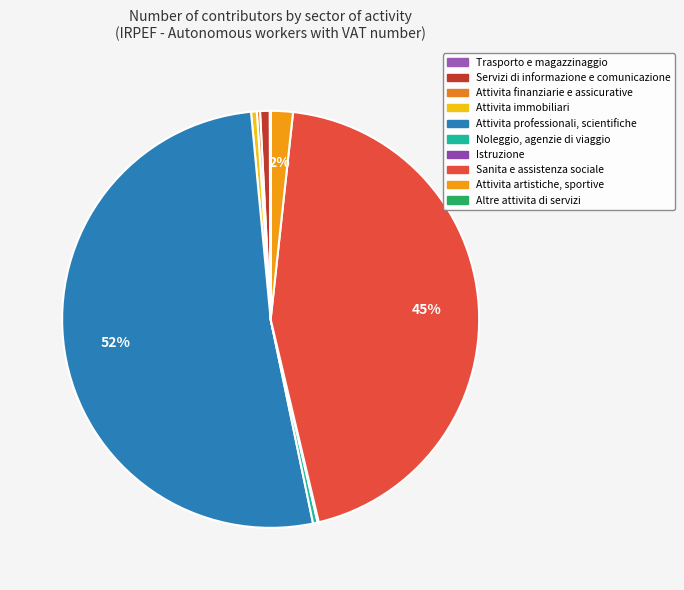

What is the change in value from Trasporto e magazzinaggio to Attivita artistiche, sportive?

+1240